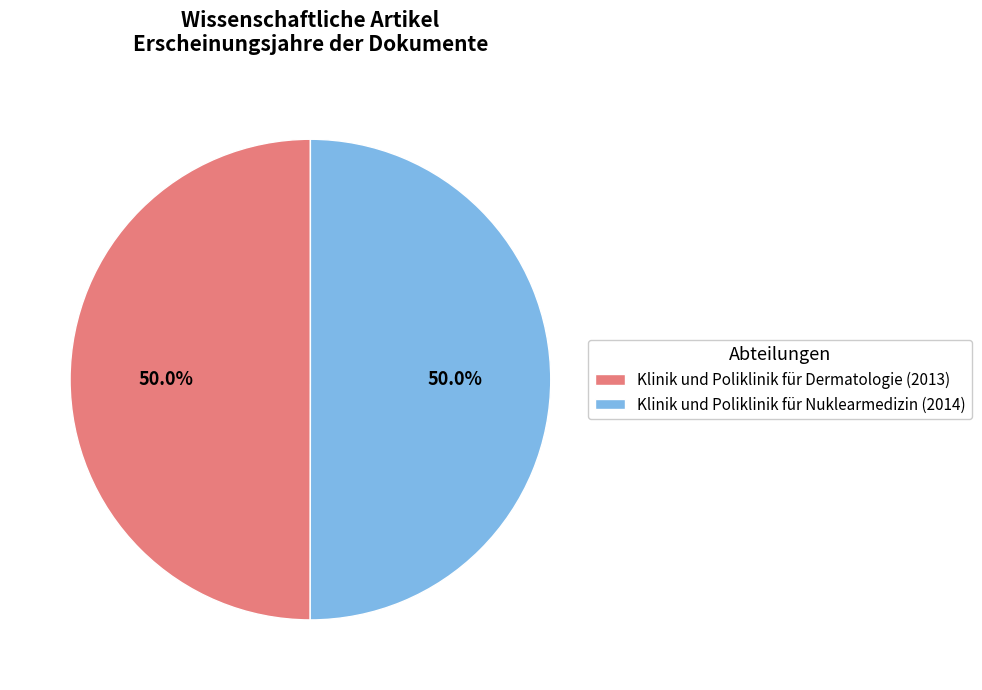

What is the ratio of the value at Klinik und Poliklinik für Nuklearmedizin (2014) to the value at Klinik und Poliklinik für Dermatologie (2013)?

1.0